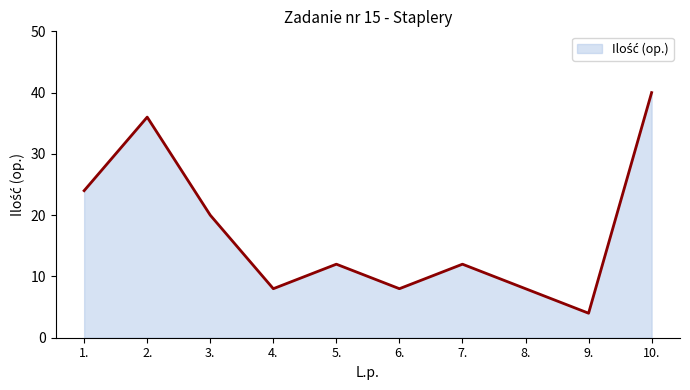

What is the difference between the maximum and minimum values?

36